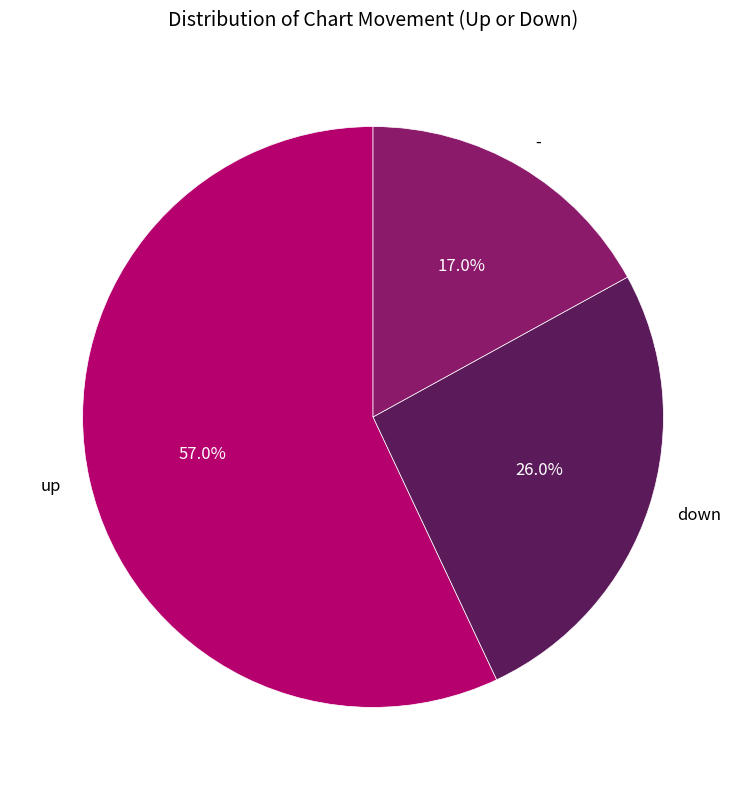

Do up and - together represent more than half of the pie?

Yes